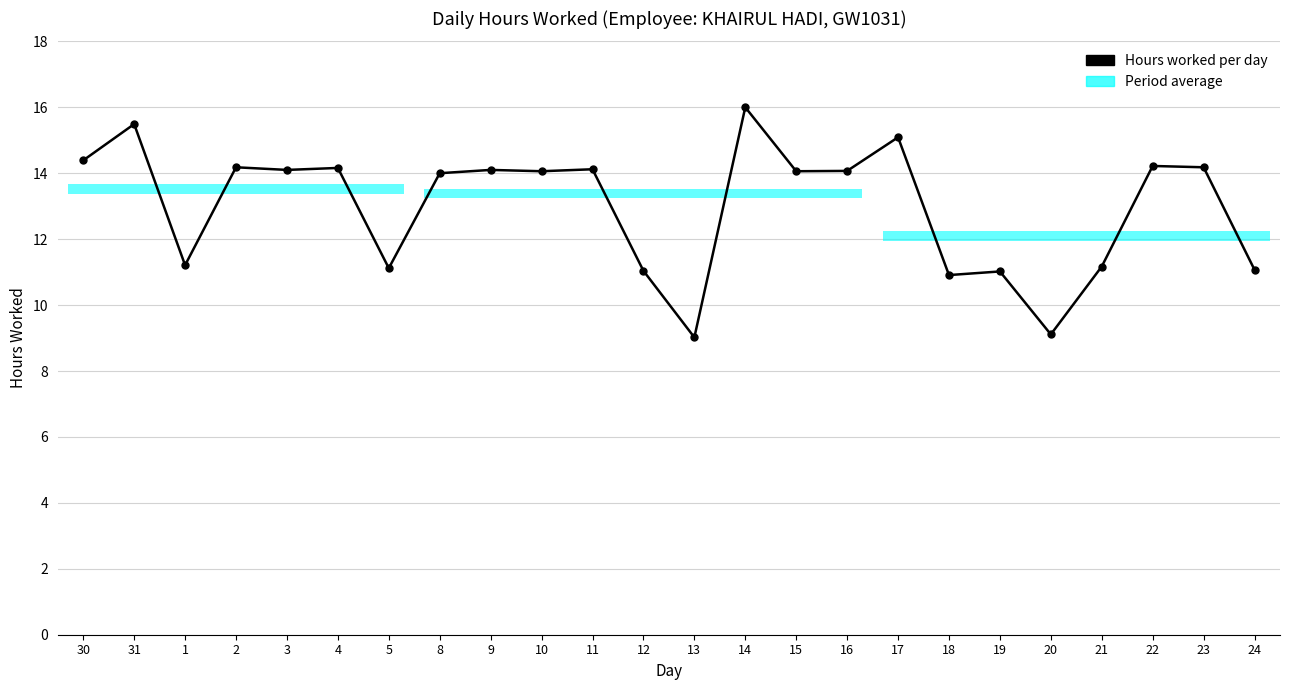

List the labels in order of value, largest first.

14, 31, 17, 30, 22, 2, 23, 4, 11, 3, 9, 16, 10, 15, 8, 1, 21, 5, 24, 12, 19, 18, 20, 13